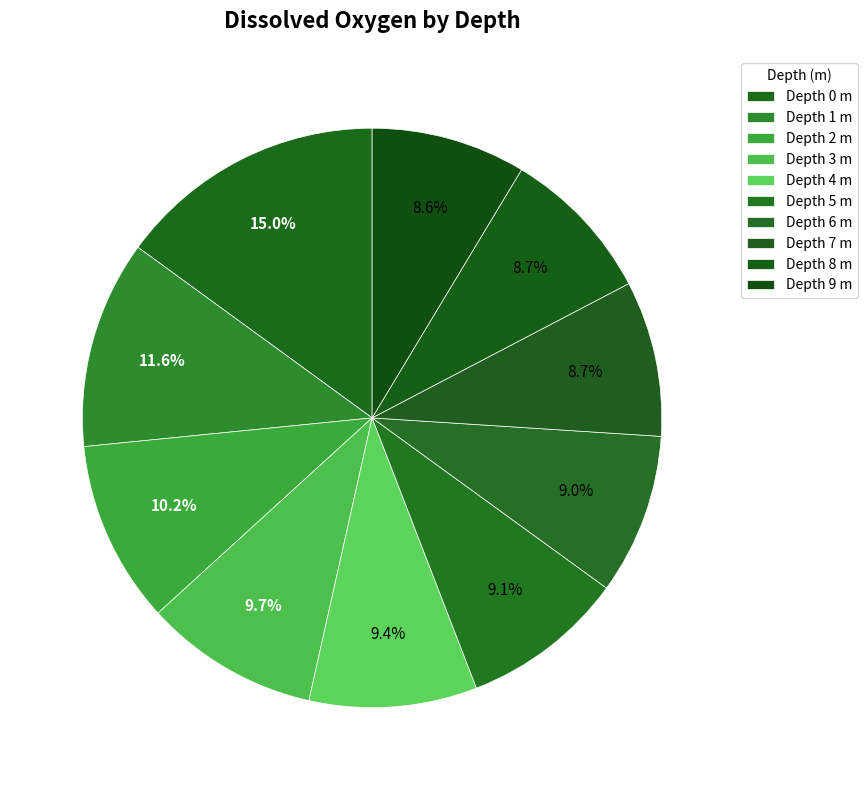

Rank the categories by value from highest to lowest.

0, 1, 2, 3, 4, 5, 6, 8, 7, 9